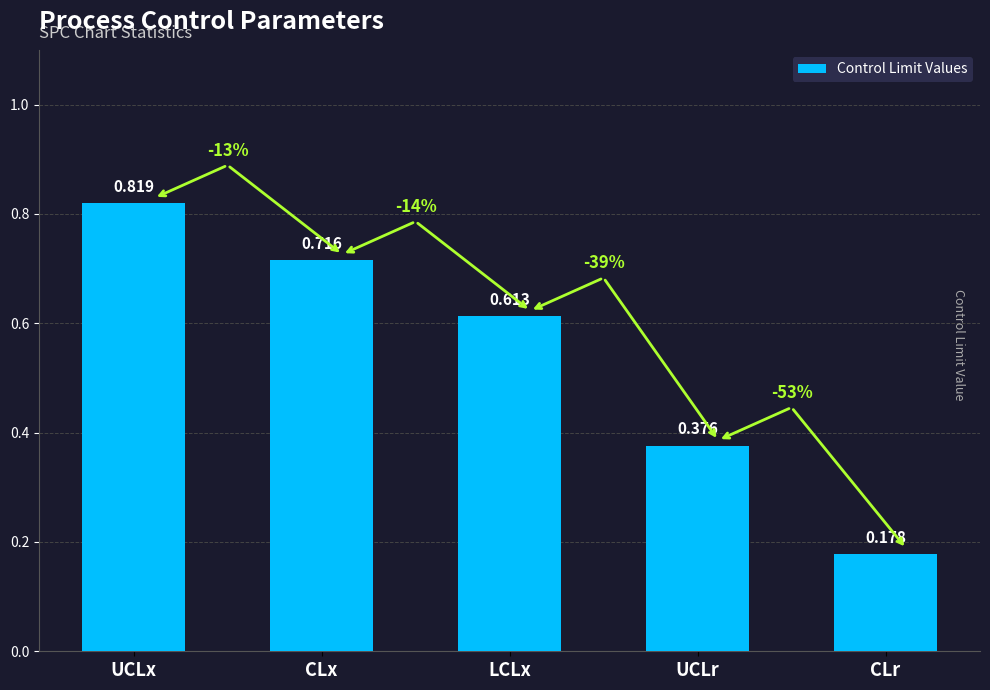

What is the difference between the values at UCLr and CLx?

0.3